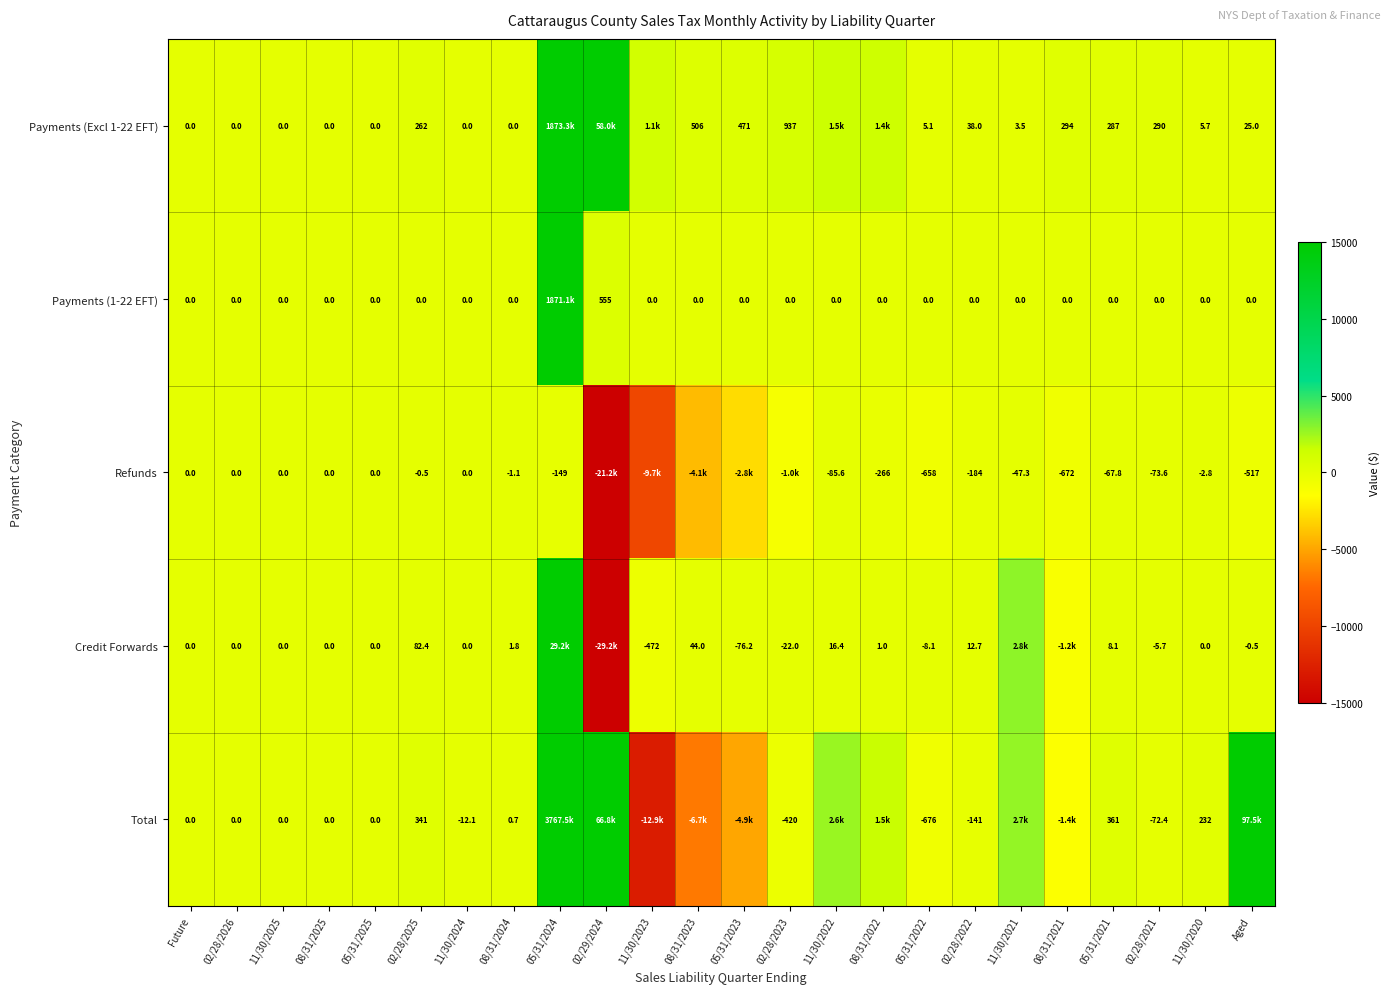

Is the value of Credit Forwards at 08/31/2022 greater than the value of Payments (1-22 EFT) at 11/30/2023?

Yes